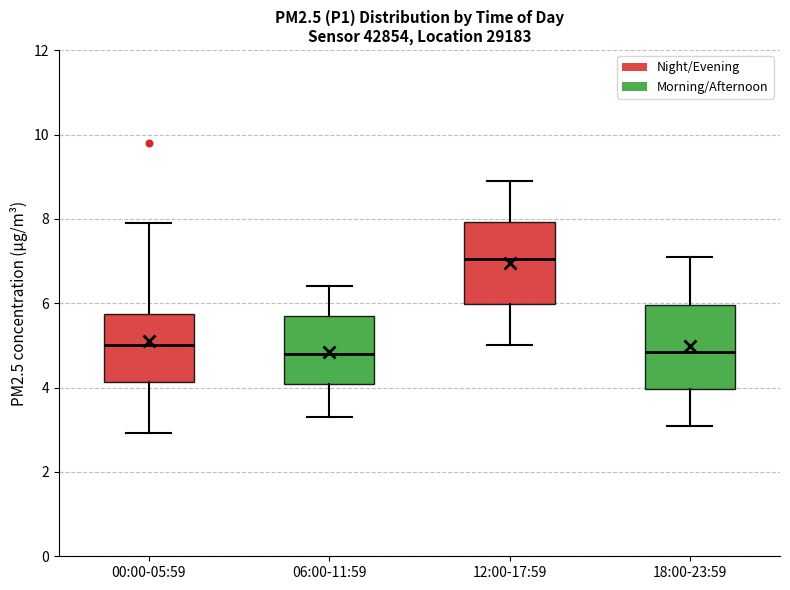

Where does the median line of the box for 06:00-11:59 sit on the y-axis? The values are not printed on the chart, so give them approximately, as read against the axis.

4.8